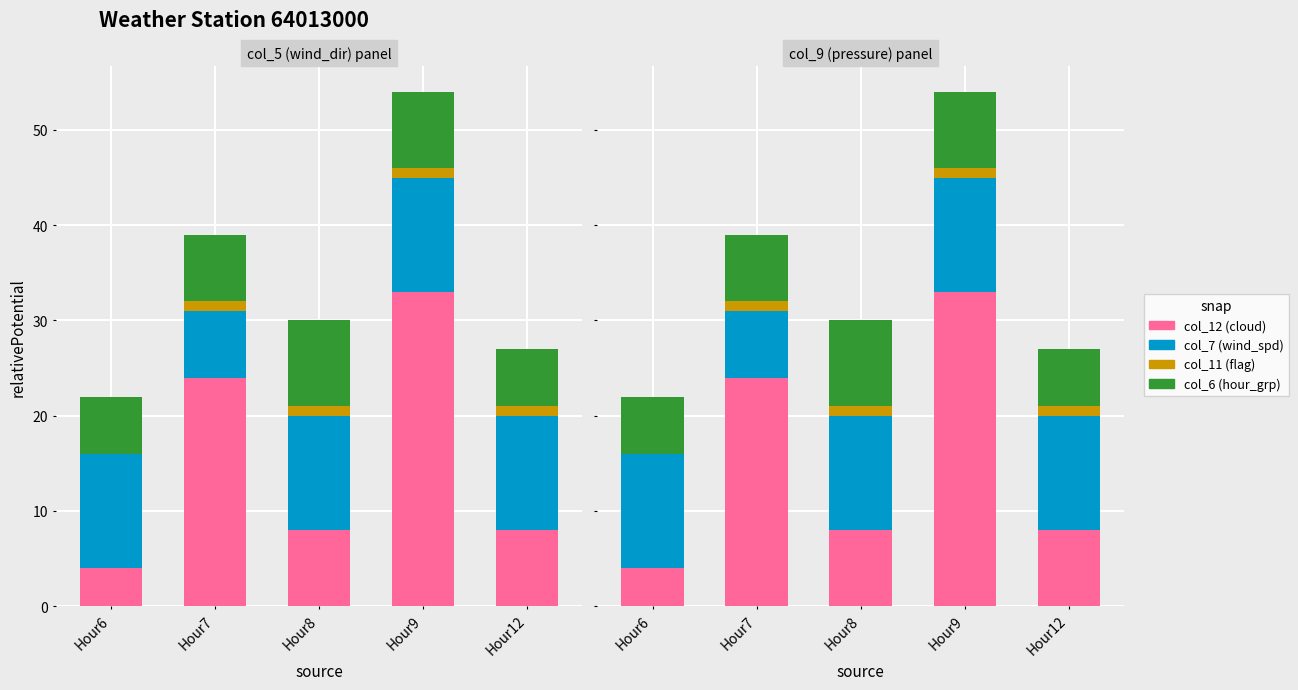

Which has a higher value, Hour9 or Hour7?

Hour9